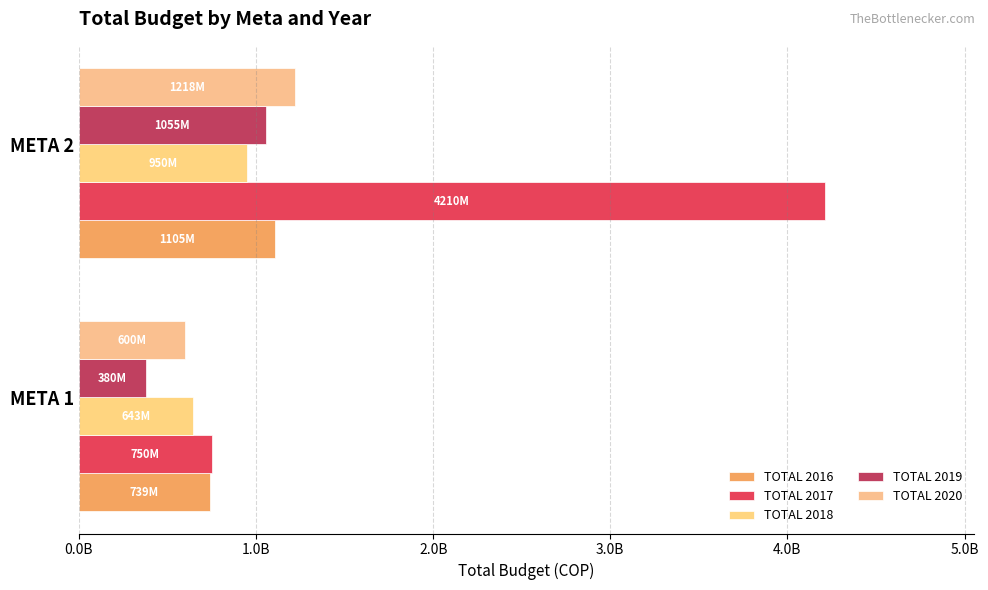

Reading left to right, what are all the values shown in this chart?

TOTAL 2016: 738896200	1104706160
TOTAL 2017: 750000000	4210000000
TOTAL 2018: 643000000	950000000
TOTAL 2019: 380000000	1055000000
TOTAL 2020: 600000000	1218000000